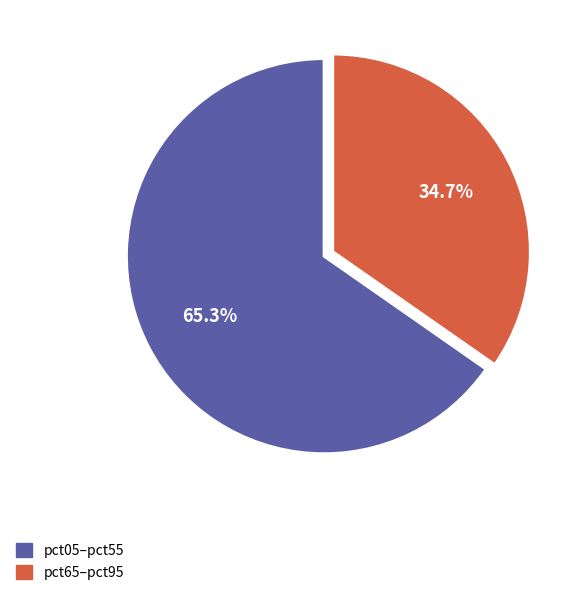

Rank the categories by value from highest to lowest.

pct05–pct55, pct65–pct95